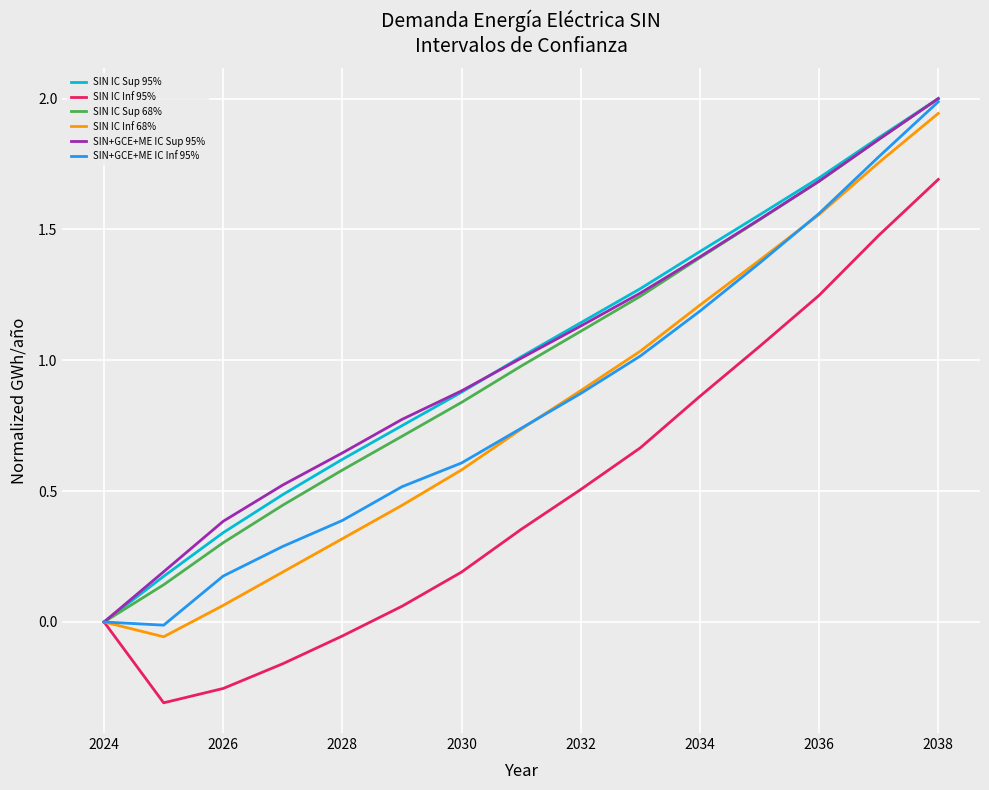

What is the highest value of the SIN+GCE+ME IC Sup 95% series?

2.0